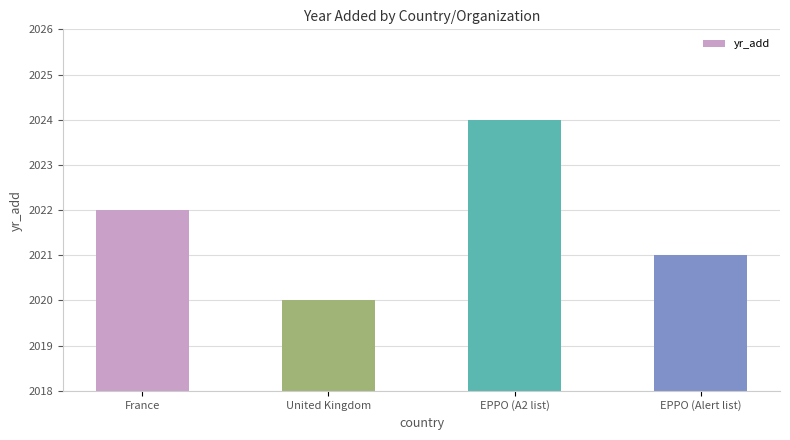

What is the average value?

2022